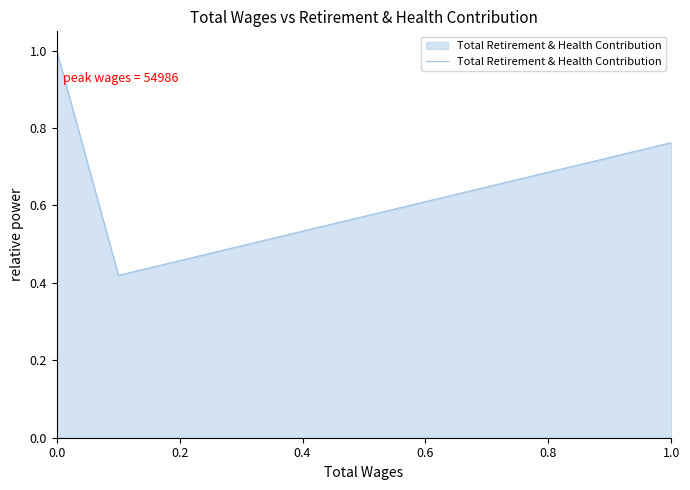

What is the average value?

0.7